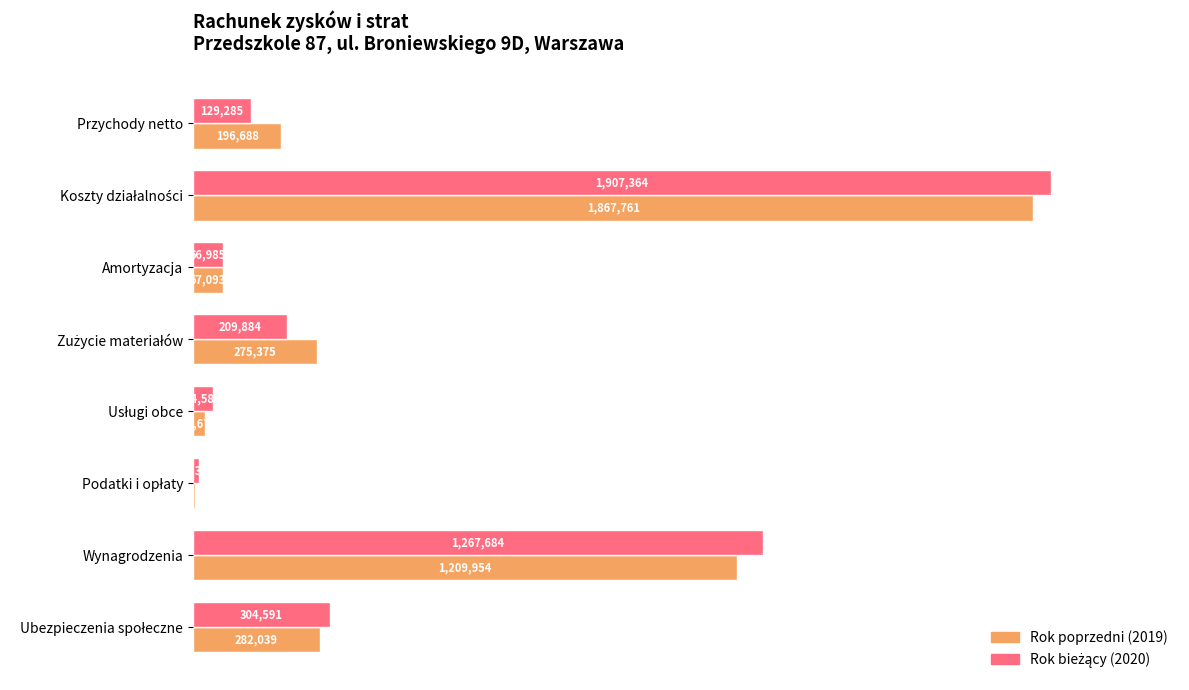

What is the maximum value shown in the chart?

1907364.3